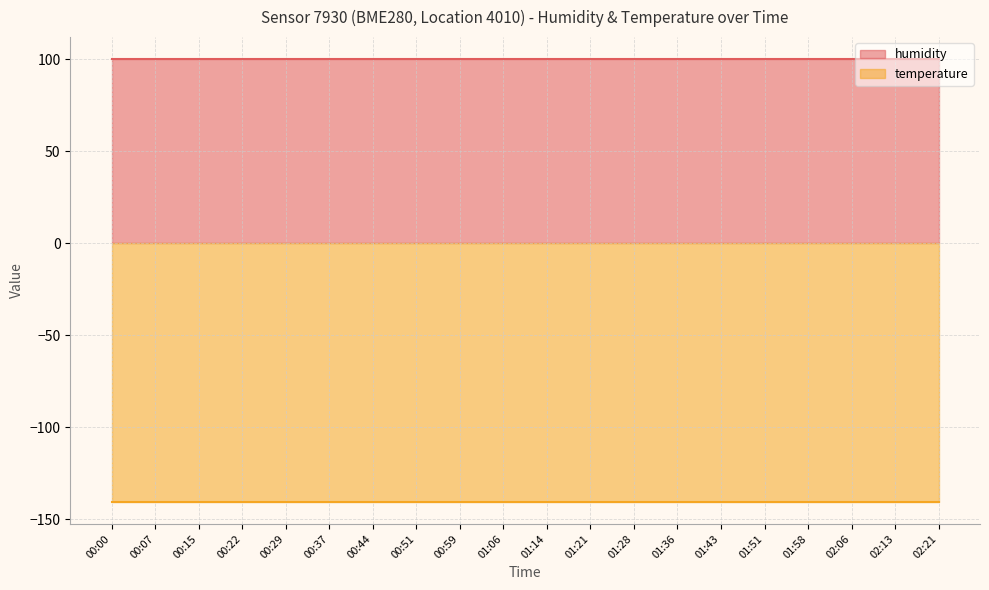

Does the chart have visible grid lines?

Yes